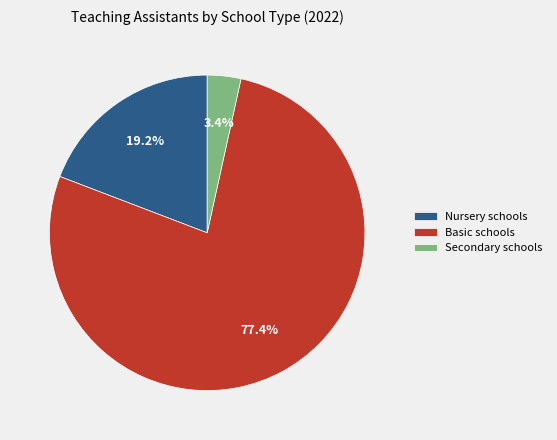

To the nearest percent, what percentage of the pie is Basic schools?

77%